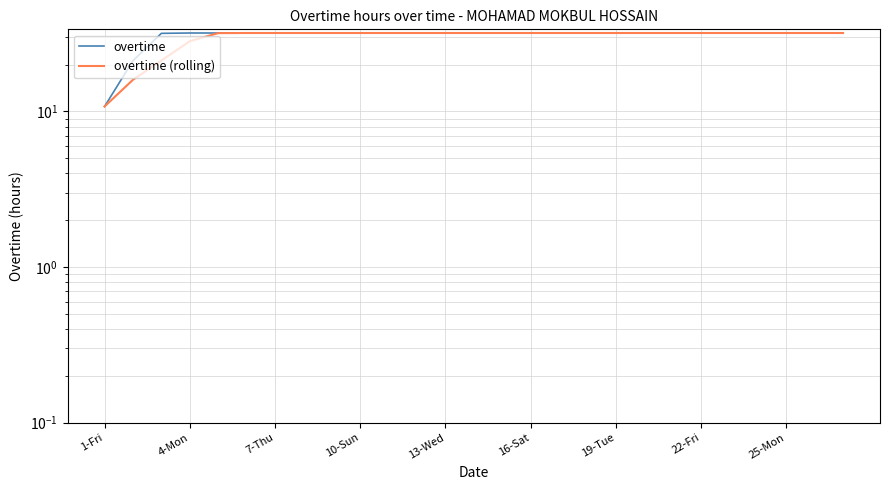

At which label does overtime reach its peak?

4-Mon